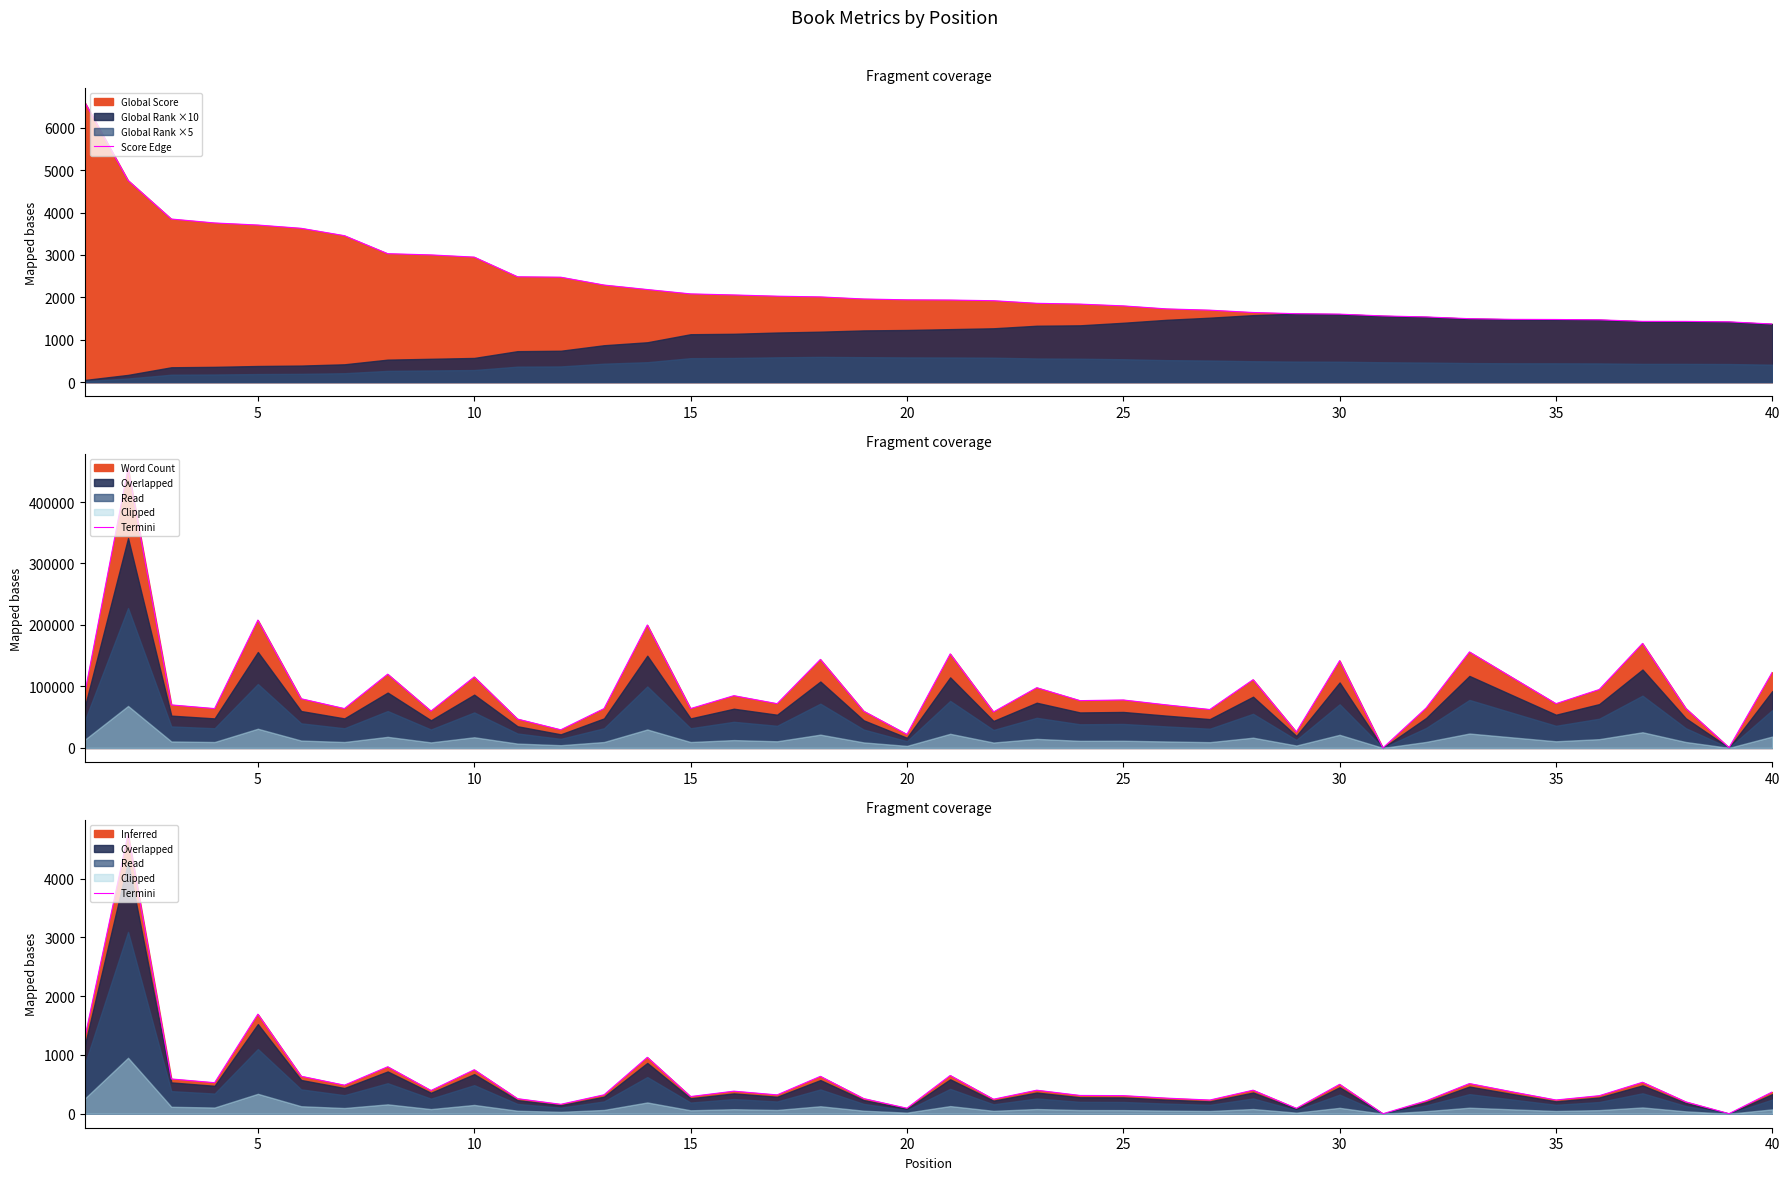

Does the chart have visible grid lines?

No